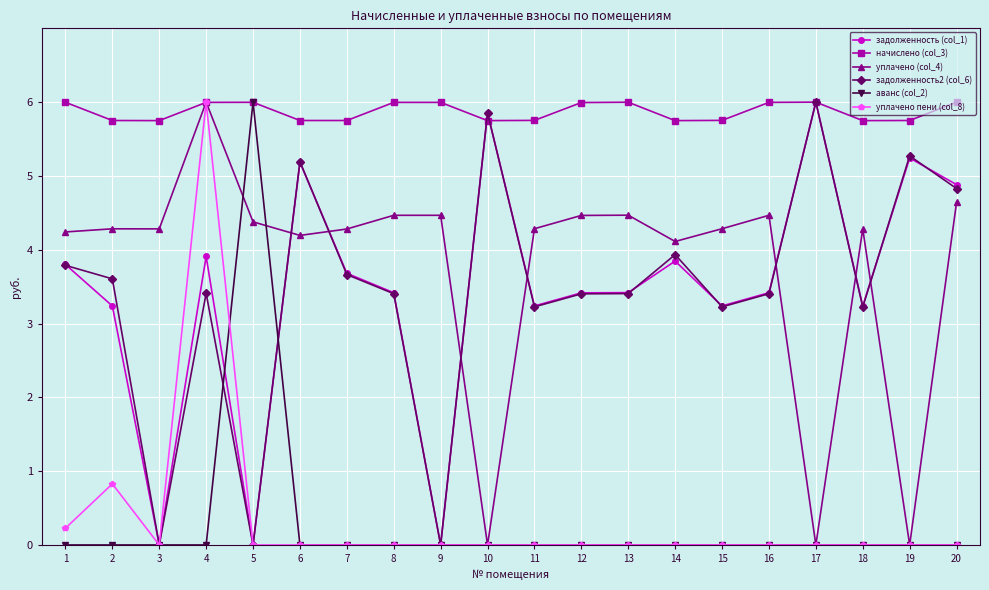

How many series are shown in this chart?

6